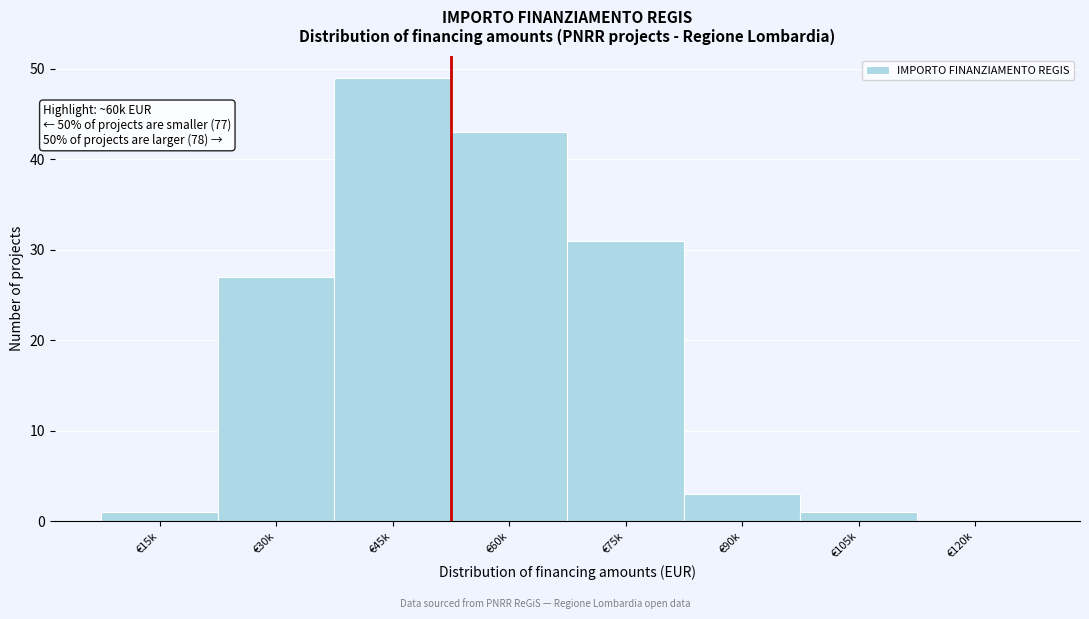

Reading right to left, transcribe all the data shown in this chart.

€120k=0	€105k=1	€90k=3	€75k=31	€60k=43	€45k=49	€30k=27	€15k=1